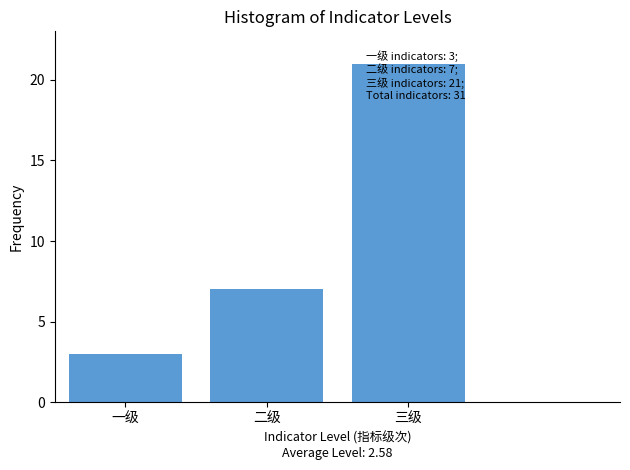

True or false: the data shows 4 at 一级.

False